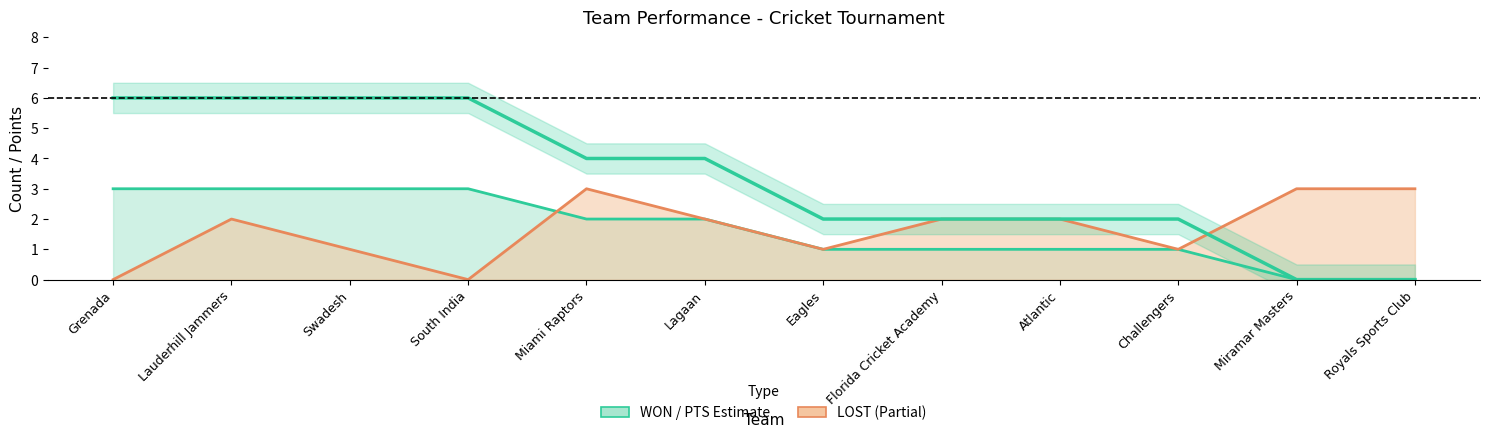

What is the greatest value displayed?

6